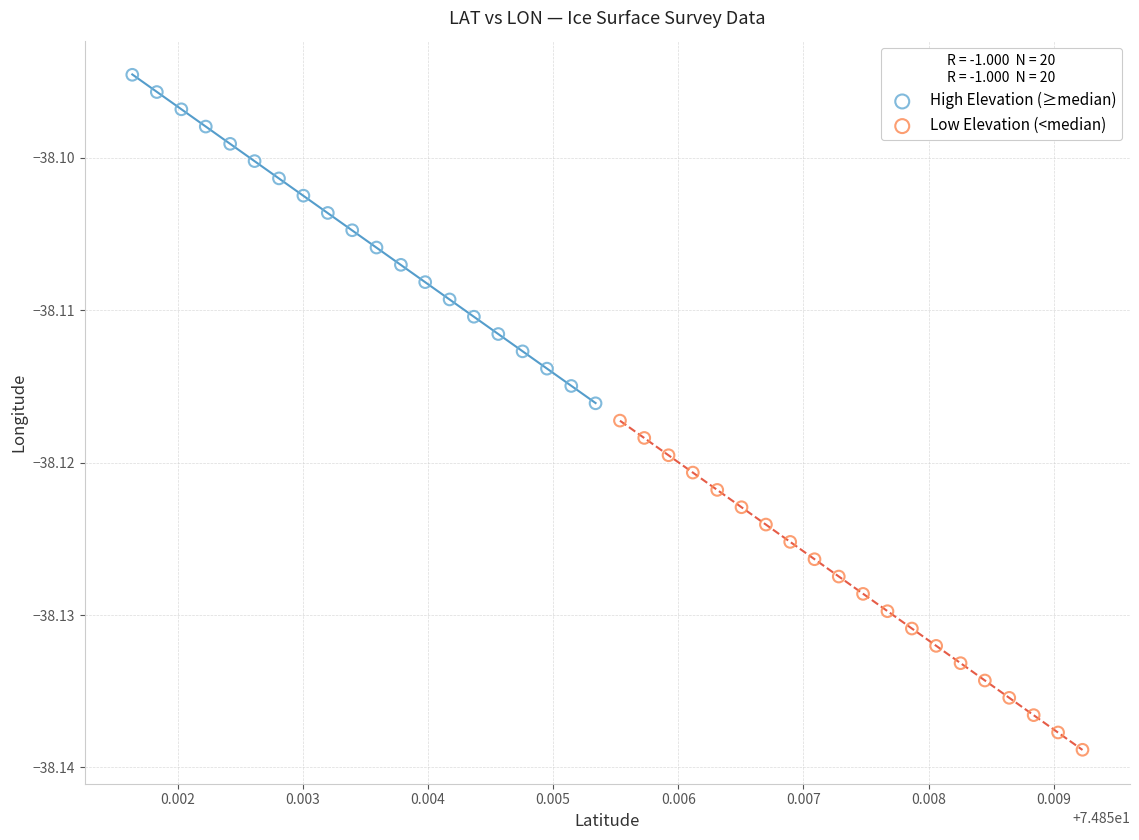

Which series has the largest Y range (max minus min)?

Low Elevation (<median)